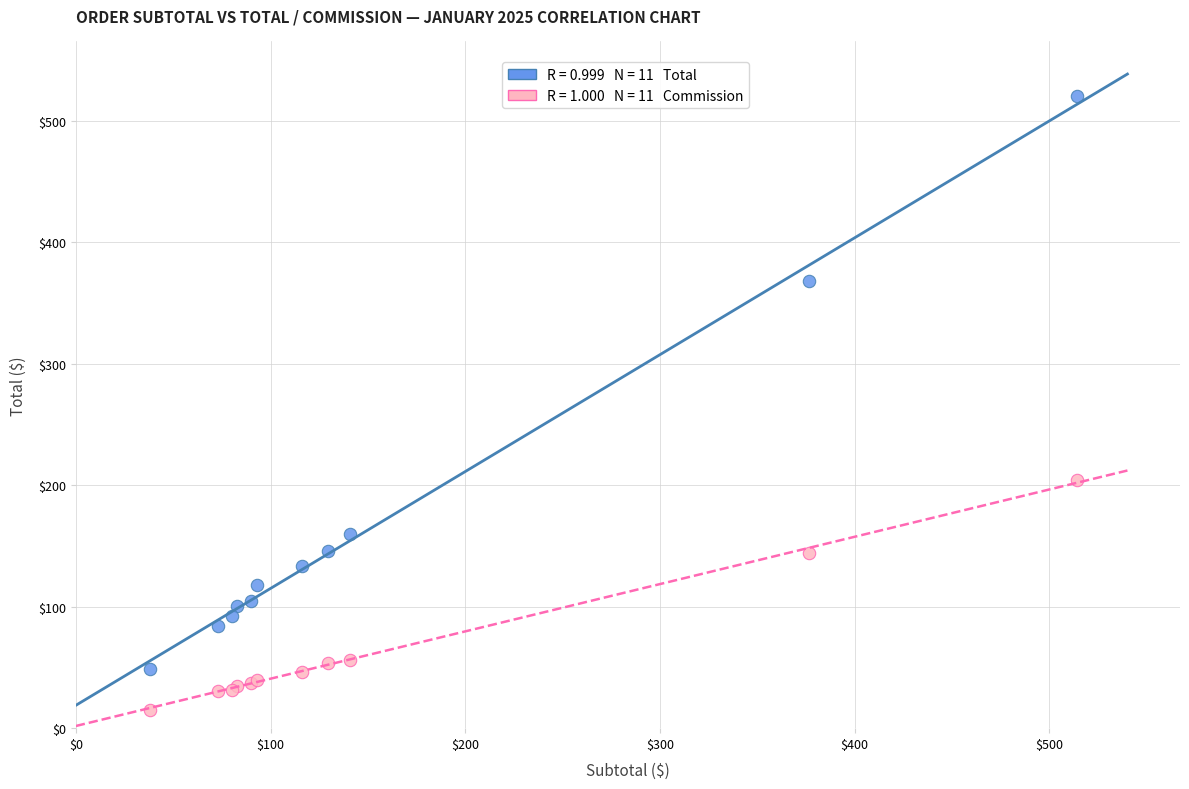

Across all series, what Y value is closest to 267?

204.4